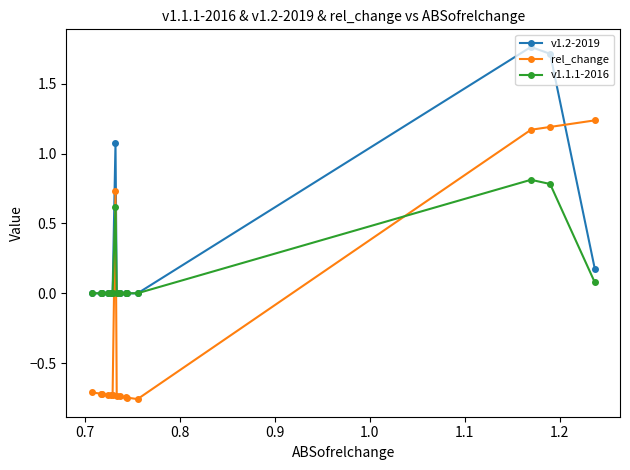

Which series has the largest total across all categories?

v1.2-2019